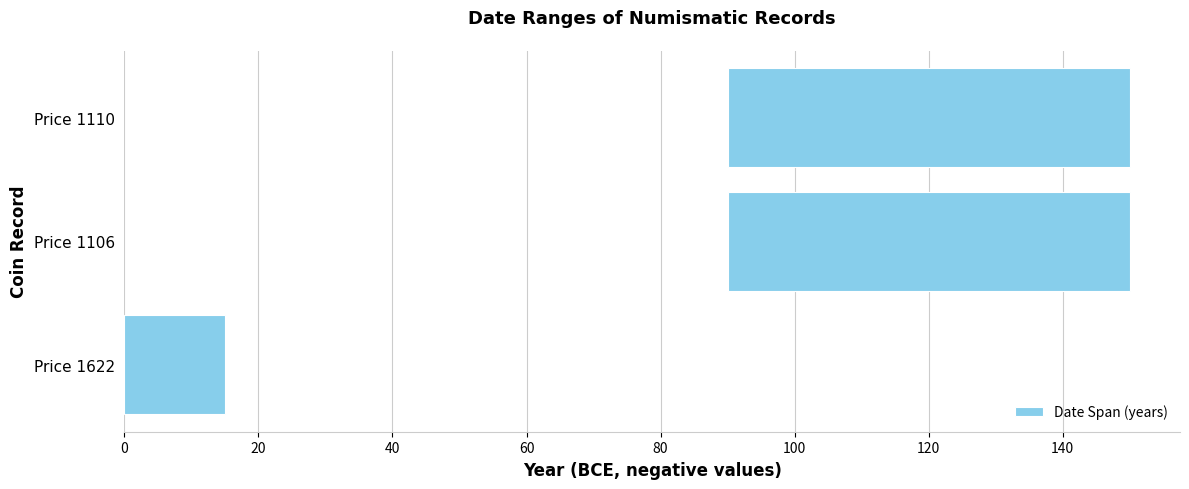

What is the average value?

45